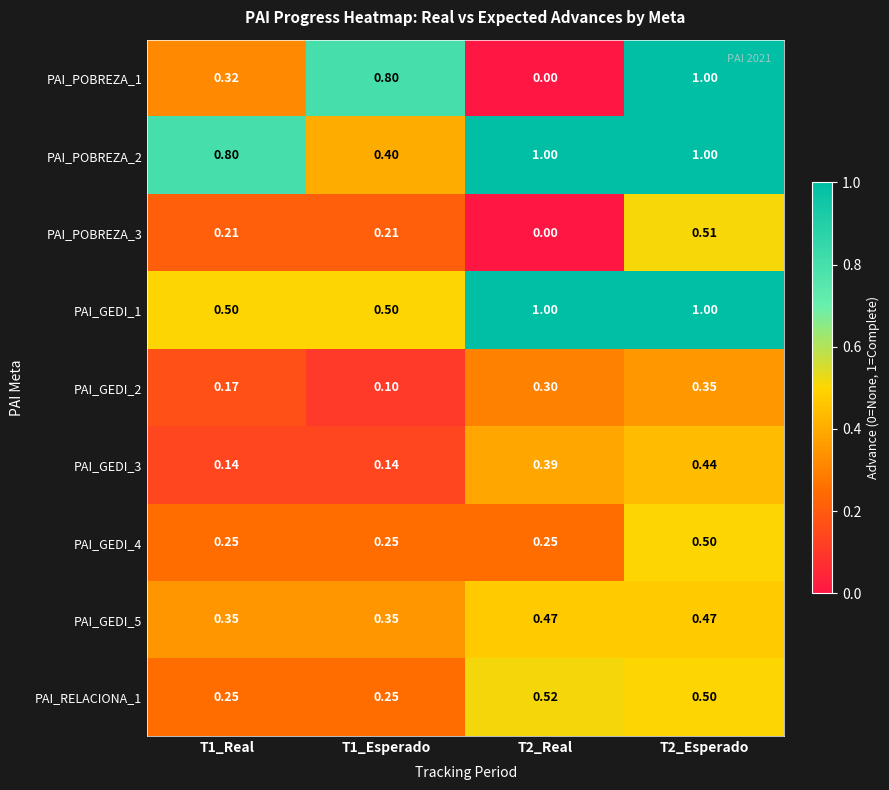

Is the value of PAI_POBREZA_2 at T1_Real greater than the value of PAI_GEDI_3 at T1_Esperado?

Yes